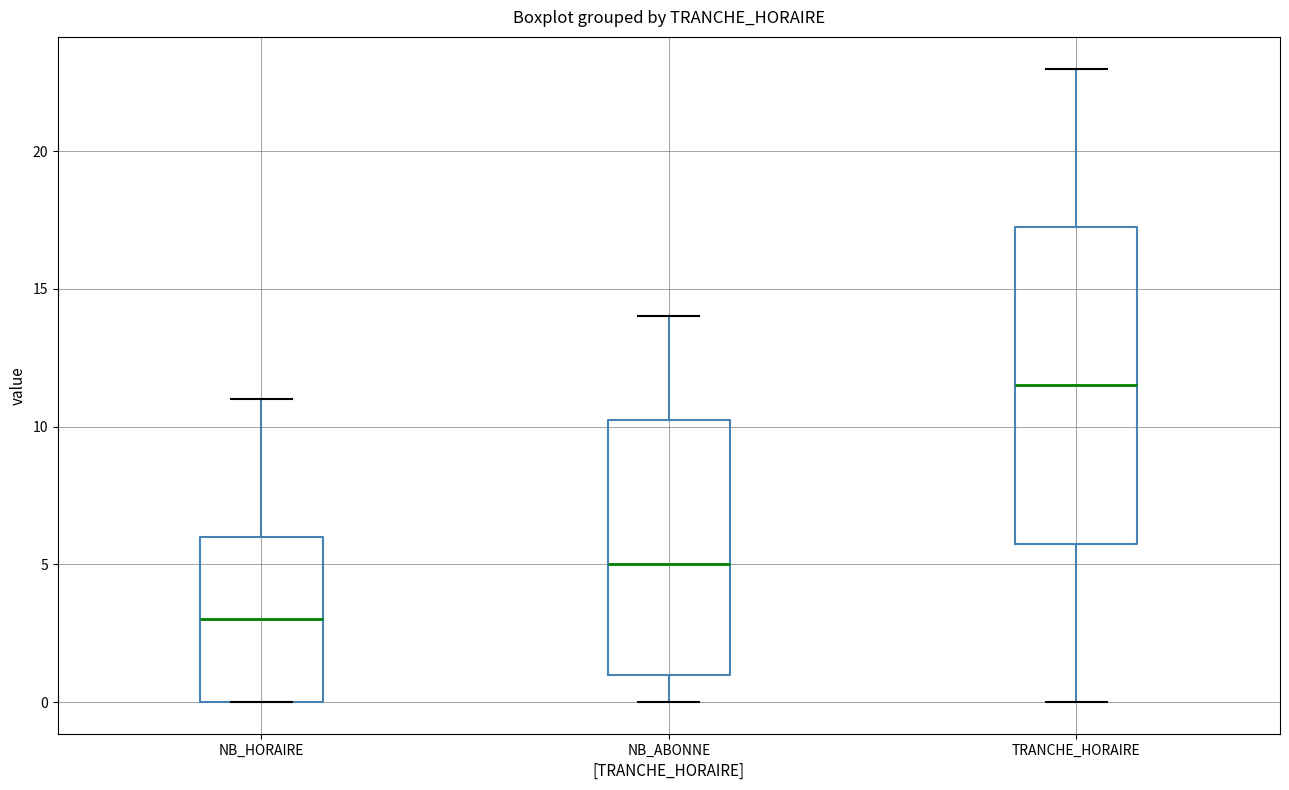

Which box is the tallest, from its lower edge to its upper edge?

TRANCHE_HORAIRE